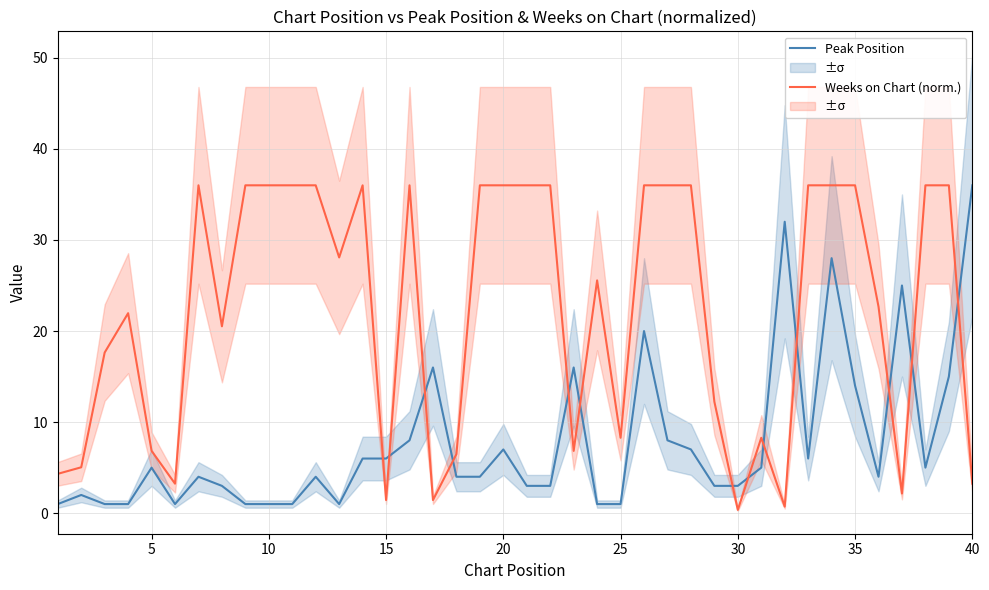

What is the sum of all Peak Position values?

312.0